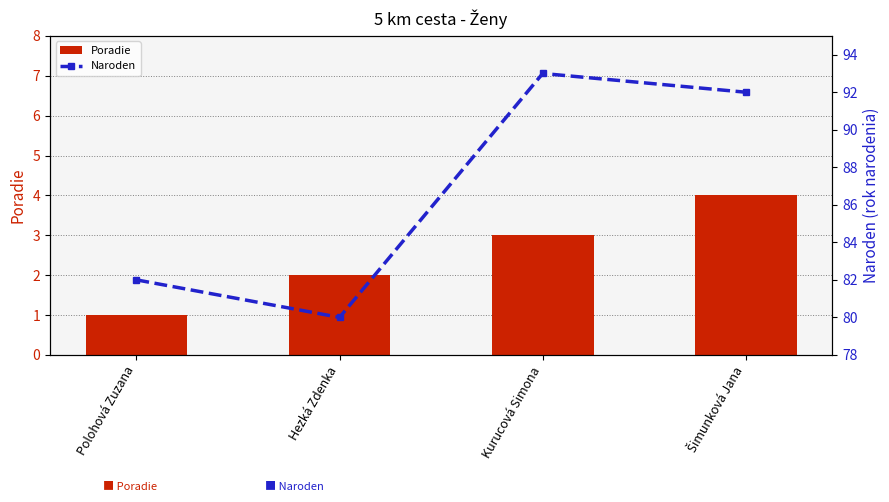

Rank the series by their maximum value, from highest to lowest.

Naroden, Poradie